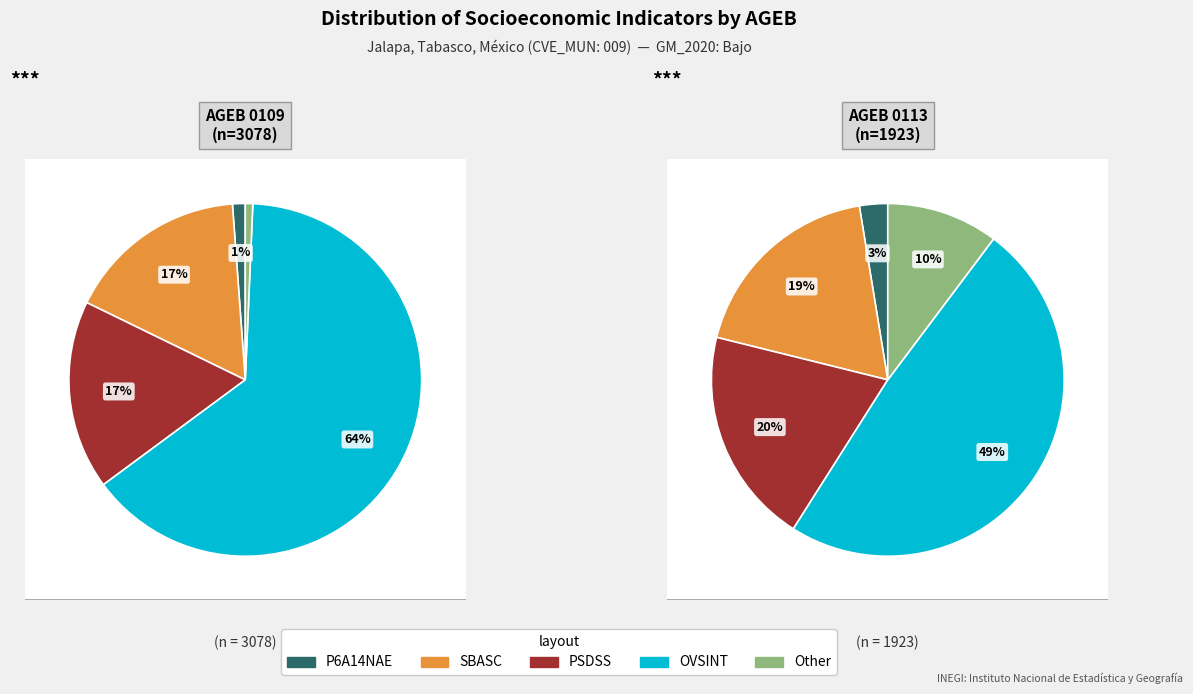

Does 2700900010113 account for over 50% of the chart?

No